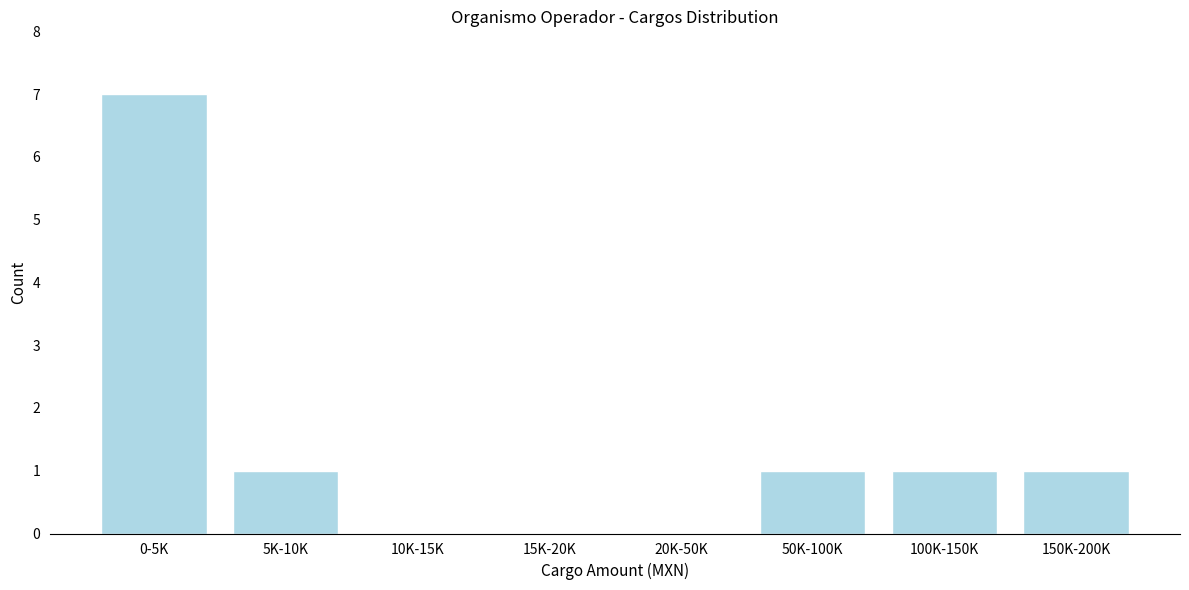

Reading left to right, list all the values displayed in this chart.

0-5K=7	5K-10K=1	10K-15K=0	15K-20K=0	20K-50K=0	50K-100K=1	100K-150K=1	150K-200K=1